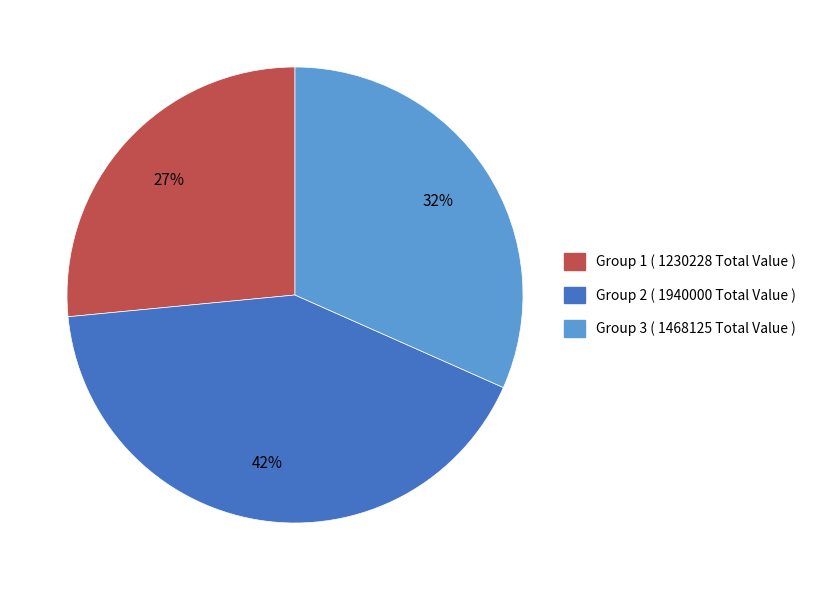

Is there any slice that represents more than half of the pie?

No